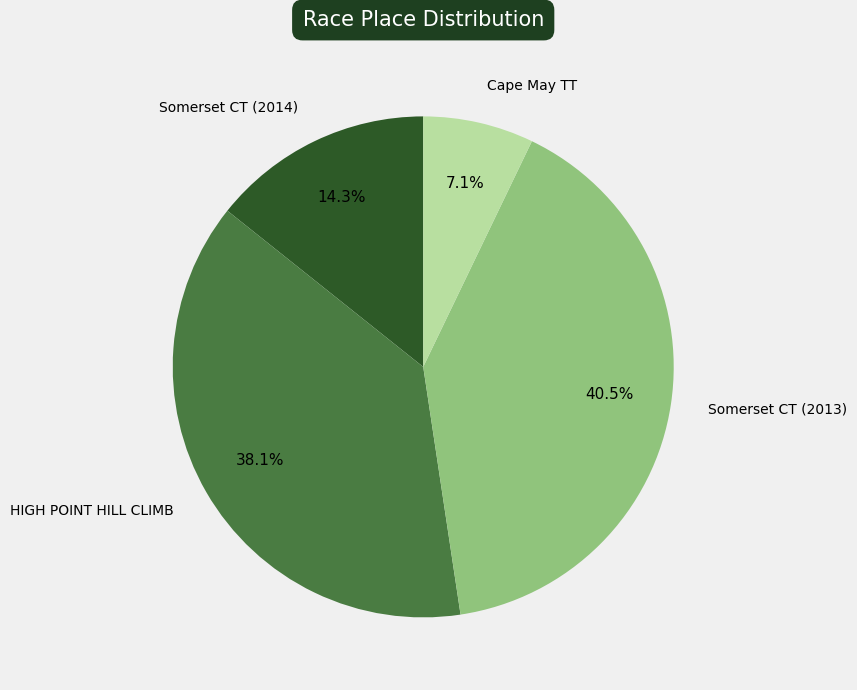

Is there any slice that represents more than half of the pie?

No